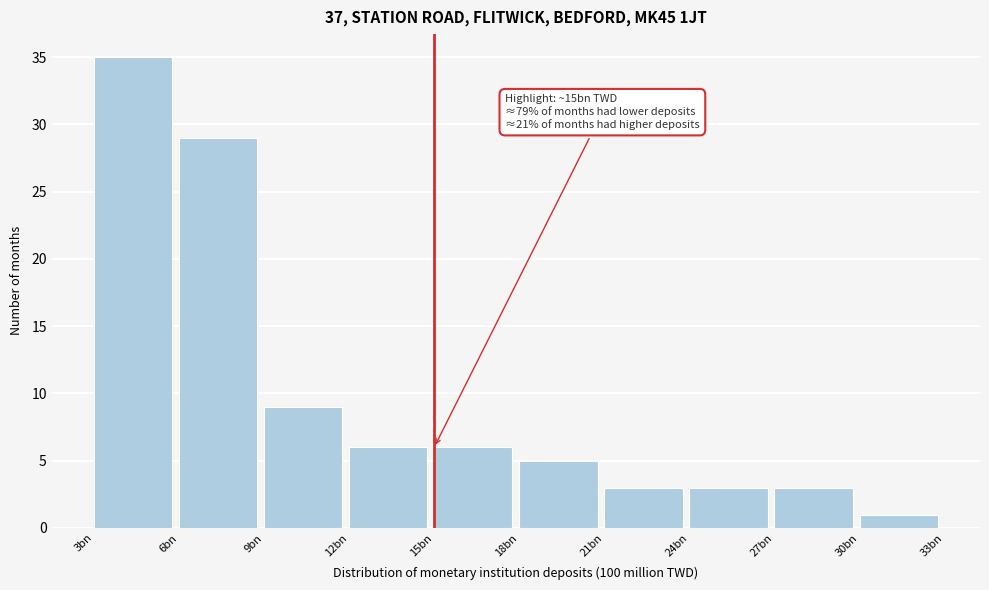

Reading left to right, transcribe all the data shown in this chart.

35	29	9	6	6	5	3	3	3	1